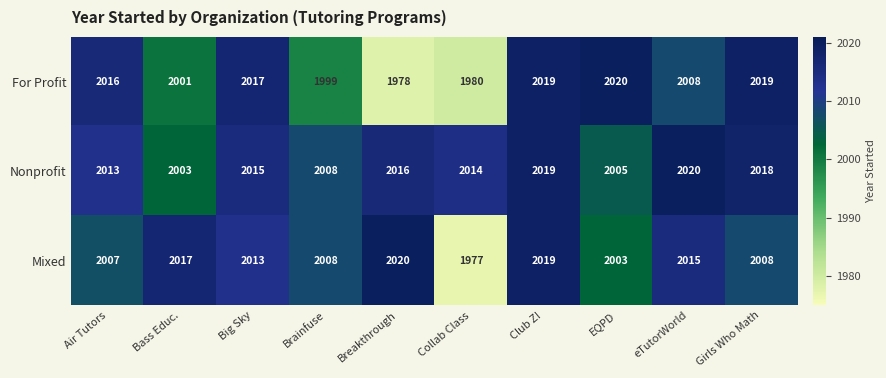

Rank the series at Collab Class from lowest to highest value.

Mixed, For Profit, Nonprofit